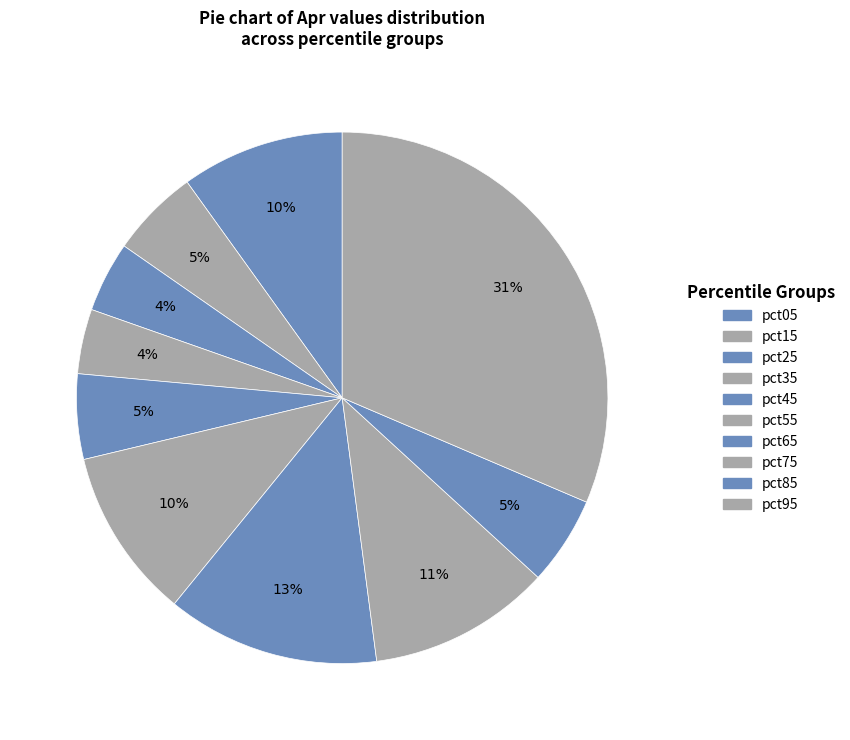

To the nearest percent, what is the combined percentage of pct45 and pct05?

15%